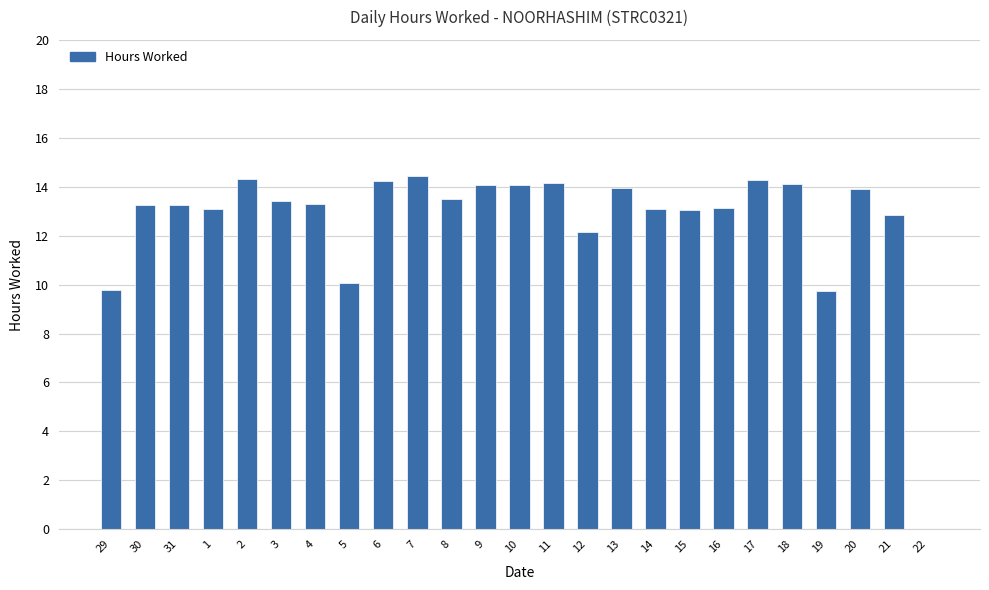

What is the approximate value at 15?

13.1